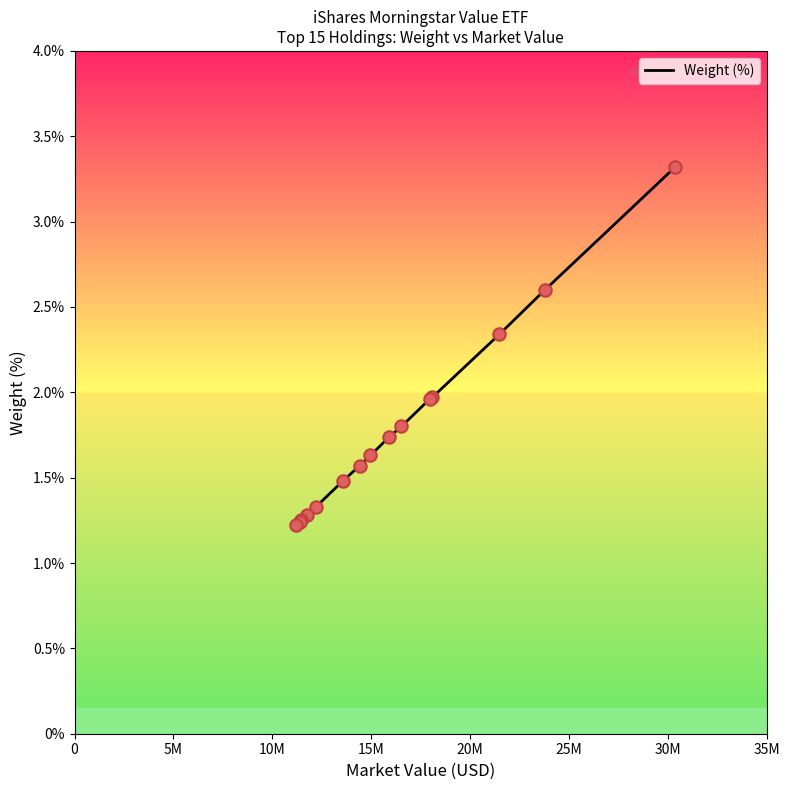

What is the difference between the maximum and minimum values?

2.1